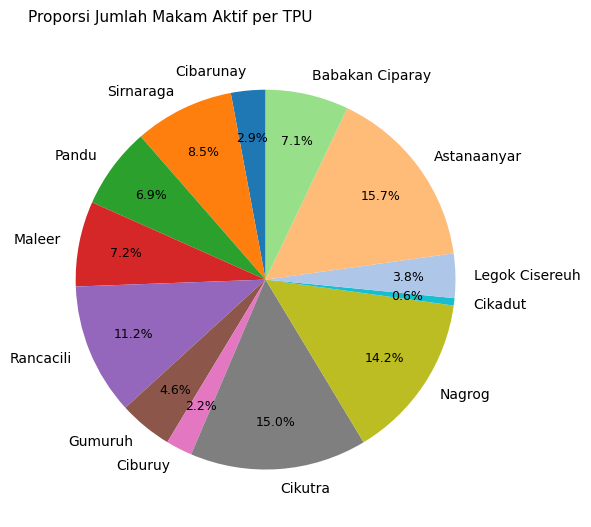

Does Astanaanyar represent more than half of the total?

No